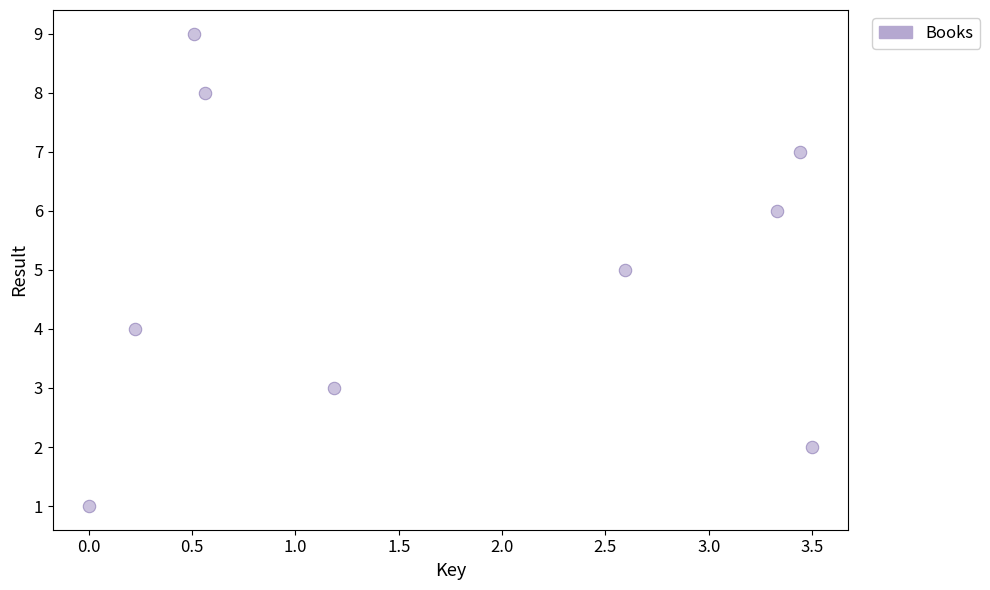

What is the range of Y values (max minus min)?

8